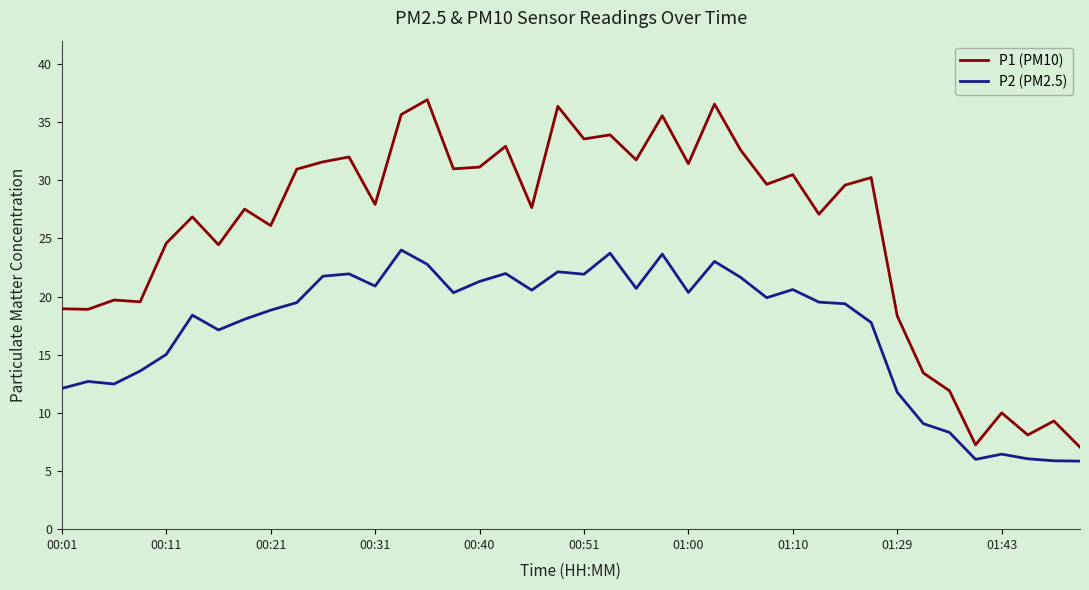

True or false: P1 (PM10) and P2 (PM2.5) cross at least once.

False